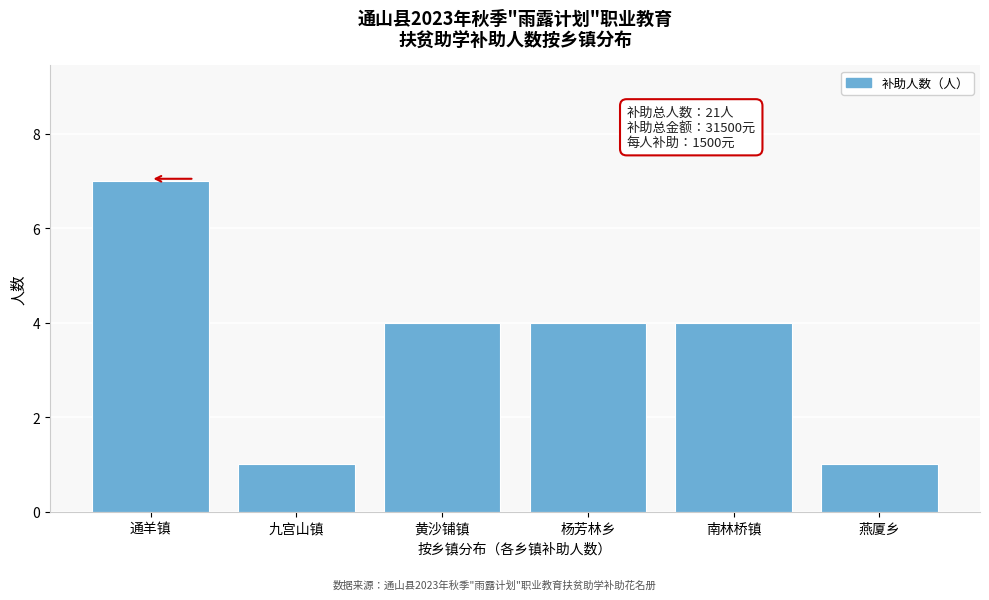

Reading left to right, transcribe all the data shown in this chart.

通羊镇=7	九宫山镇=1	黄沙铺镇=4	杨芳林乡=4	南林桥镇=4	燕厦乡=1